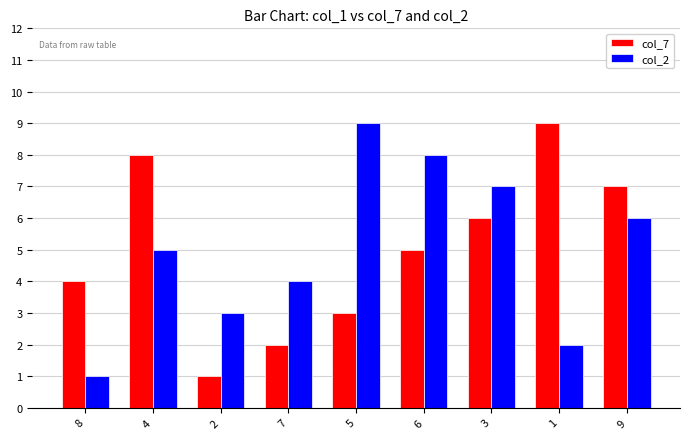

What is the sum of all col_2 values?

45